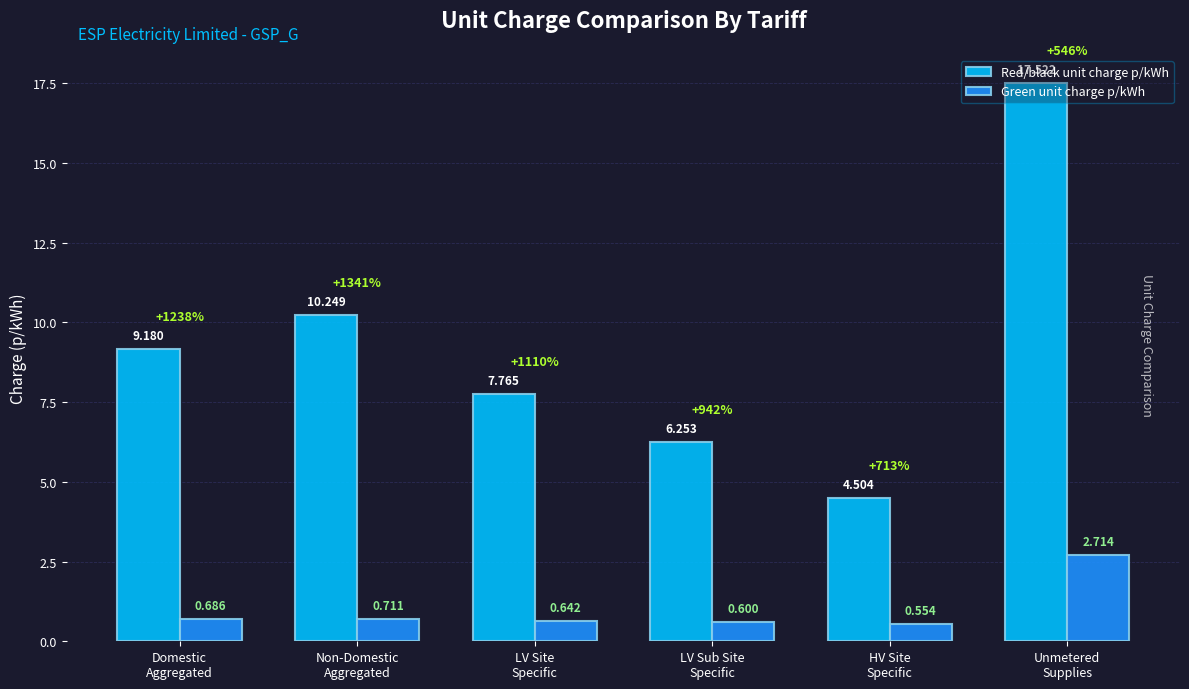

Count the number of categories in the chart.

6